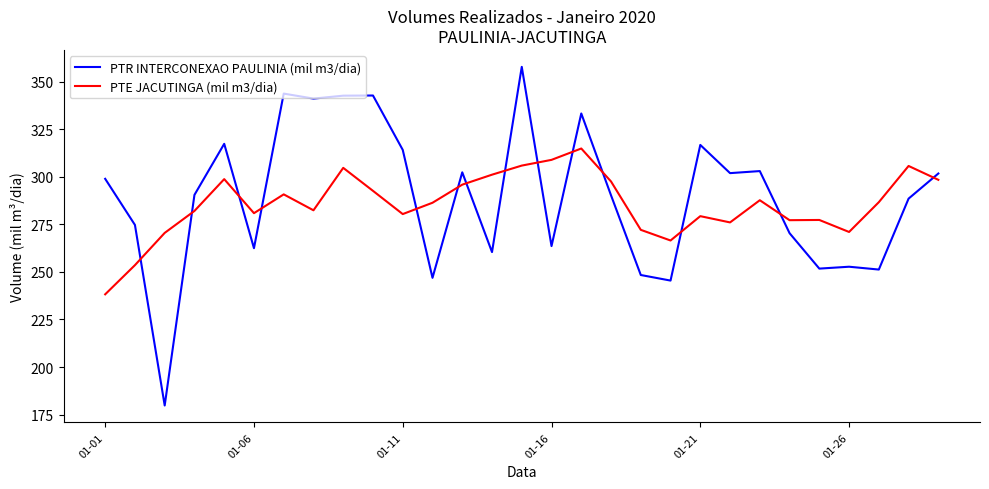

Which series has the widest spread of values?

PTR INTERCONEXAO PAULINIA (mil m3/dia)